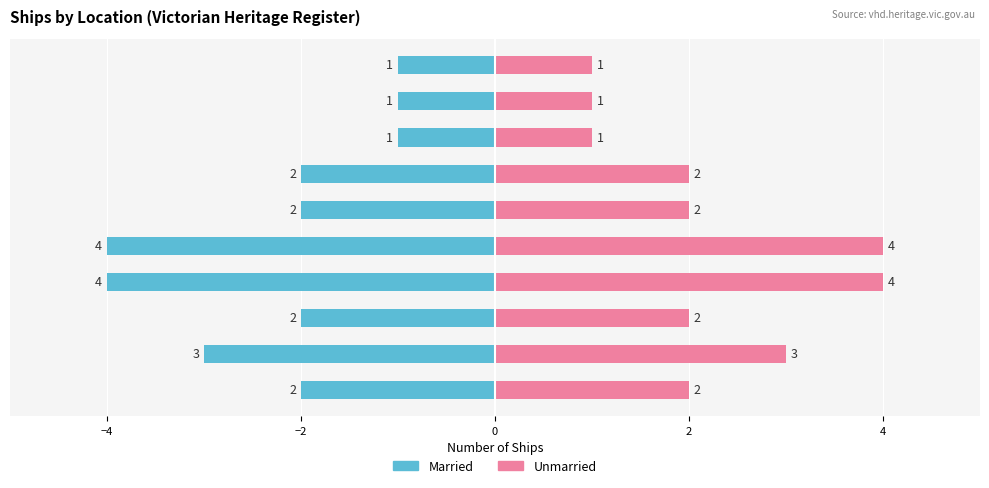

What is the approximate value of Unmarried at Port Phillip / Williamstown?

1